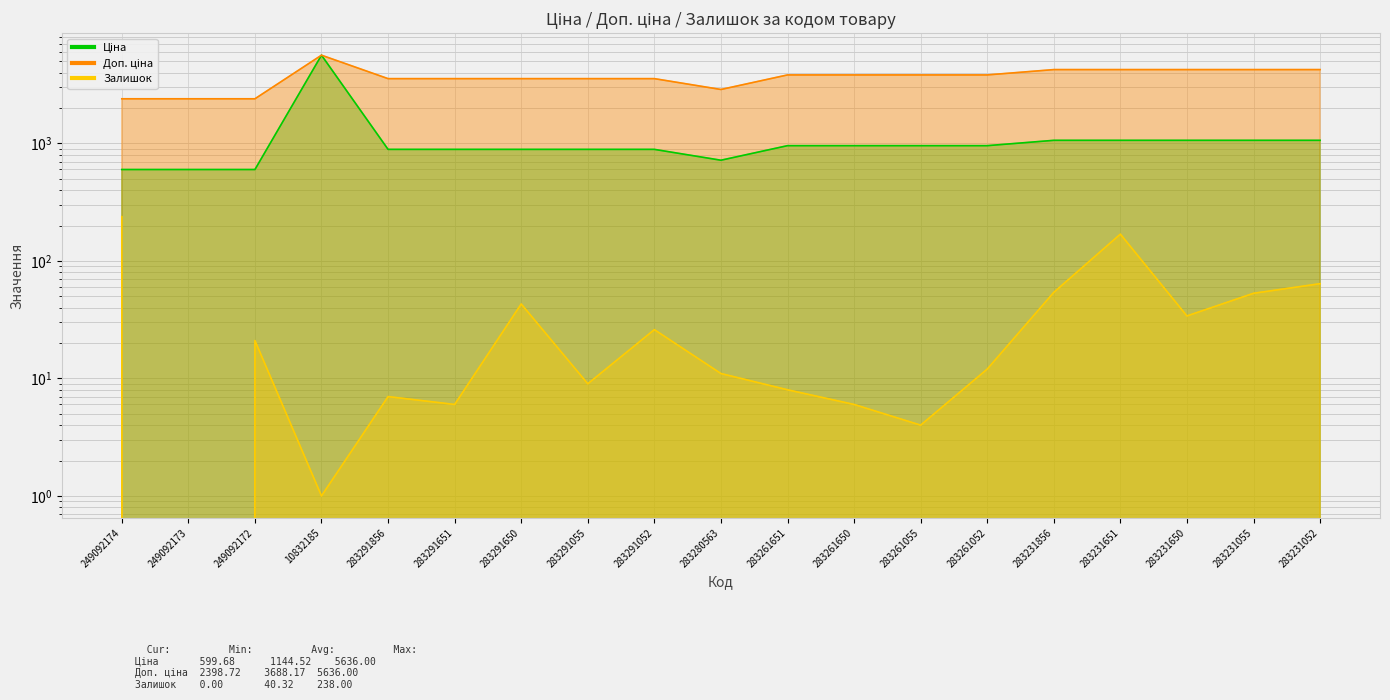

What position from the left is 249092173?

2